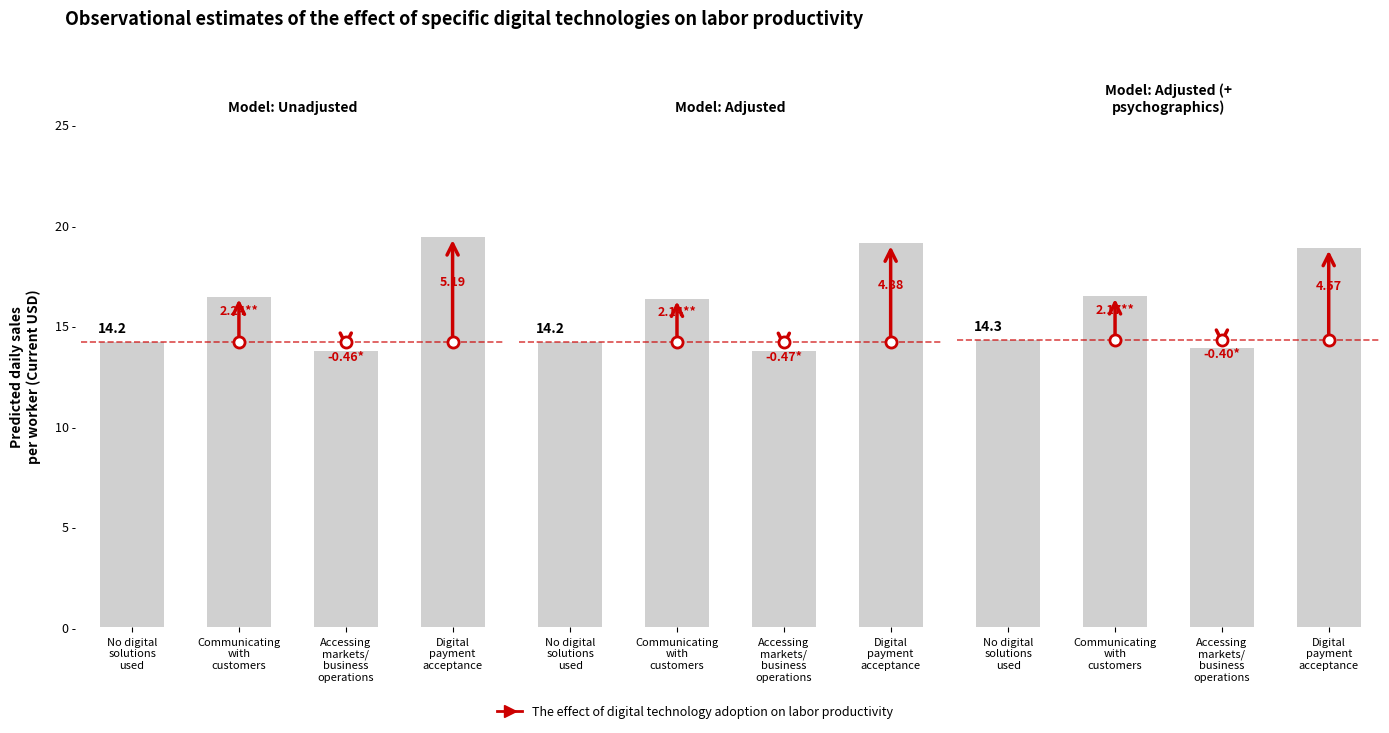

Which label corresponds to the smallest value in the chart?

Accessing
markets/
business
operations